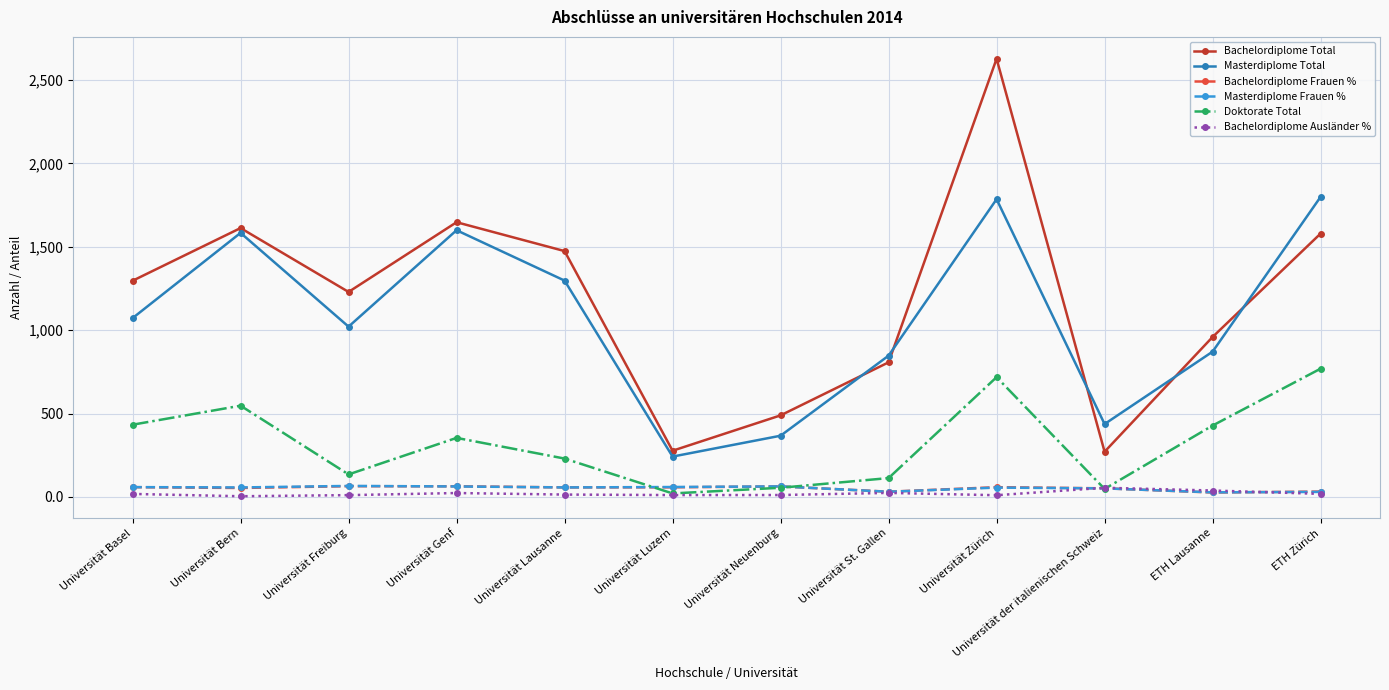

At which category is the sum across all series the highest?

Universität Zürich